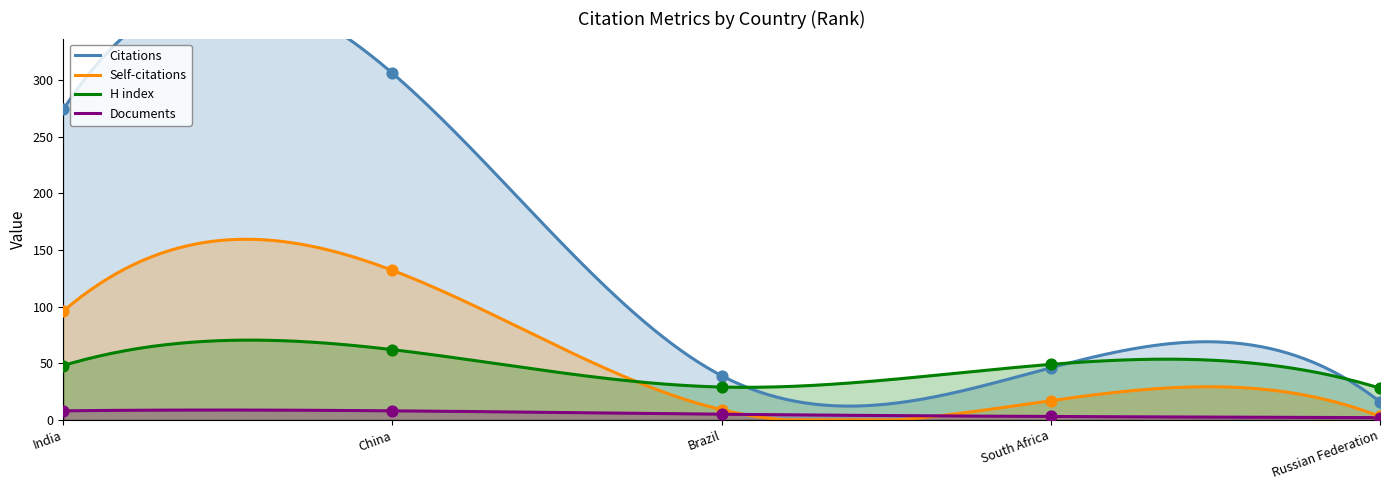

Which series has the largest Y range (max minus min)?

Citations